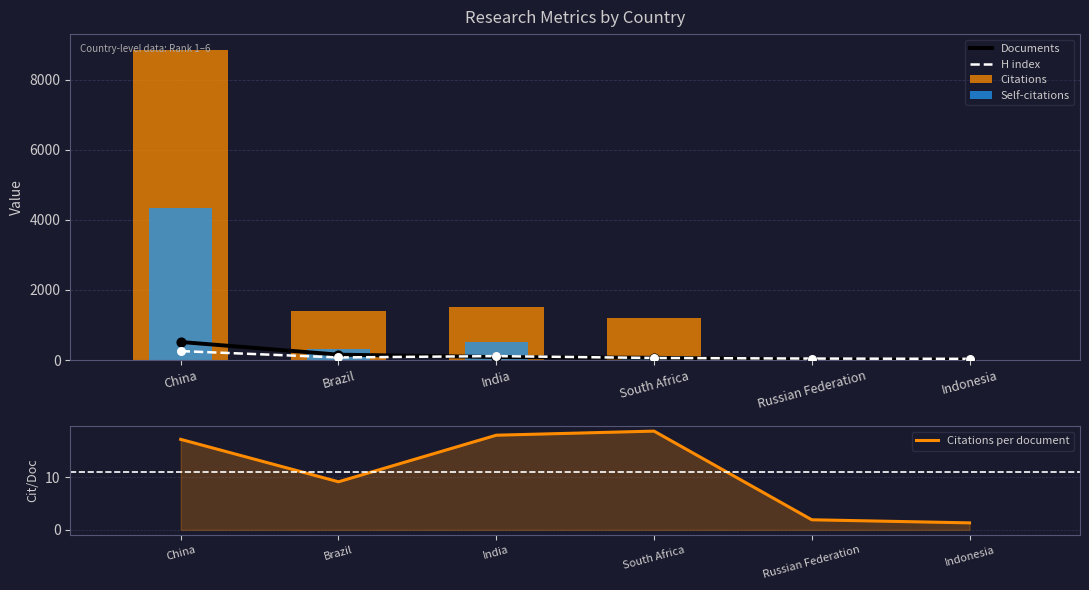

At which category is the sum across all series the highest?

China